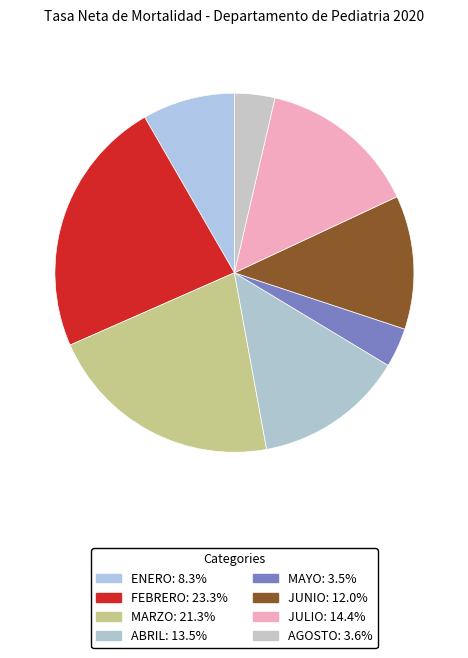

How many segments does this pie chart have?

8